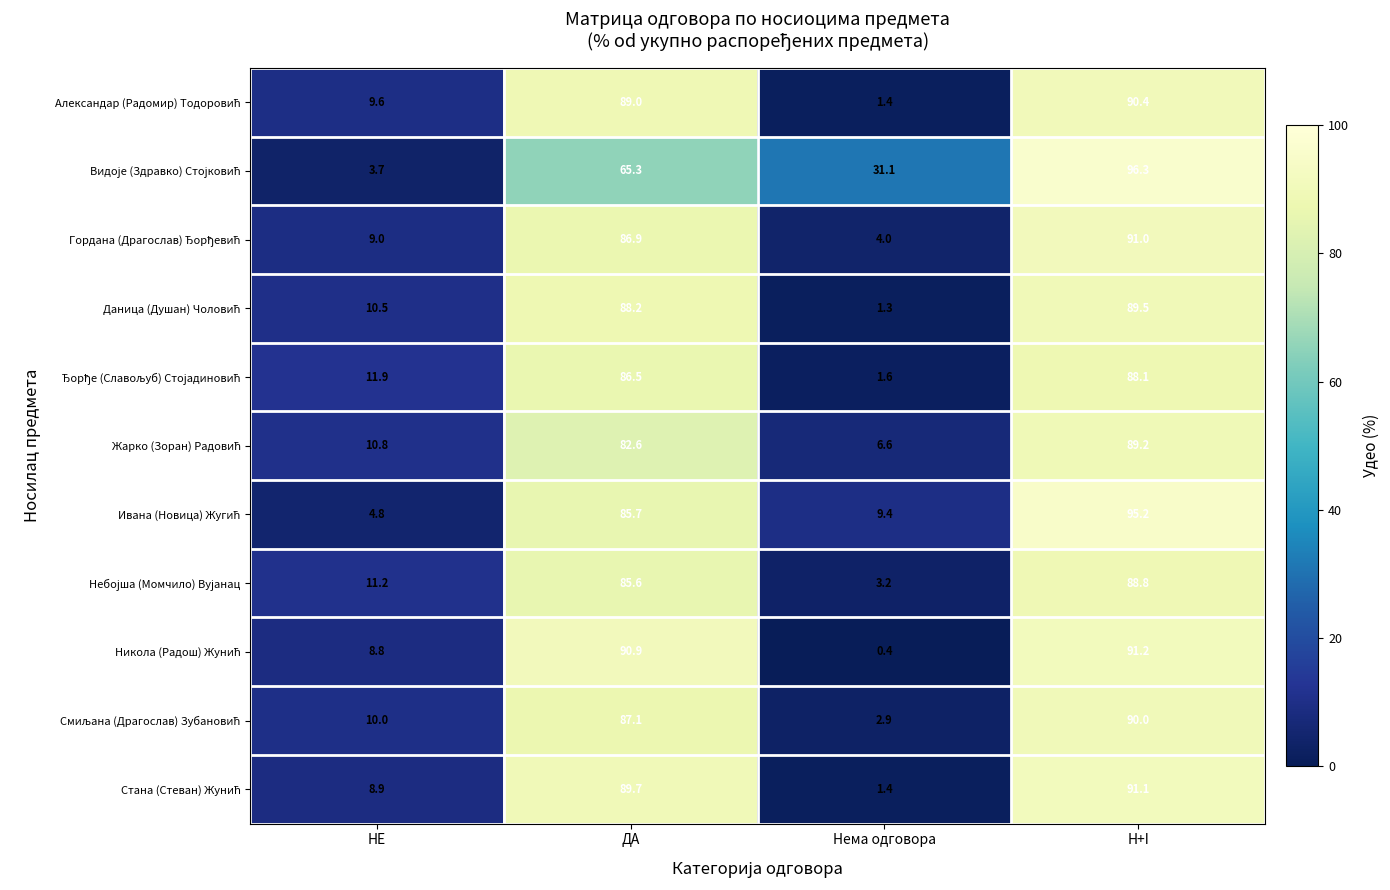

How many categories are shown in the chart?

4